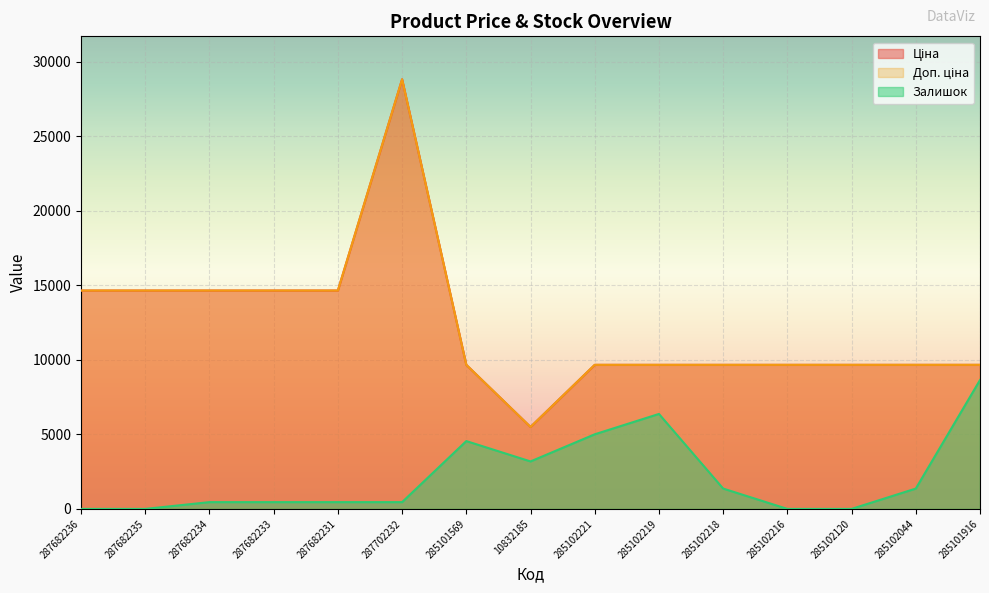

The Ціна series shows 4033.6 at 287682231. True or false?

False